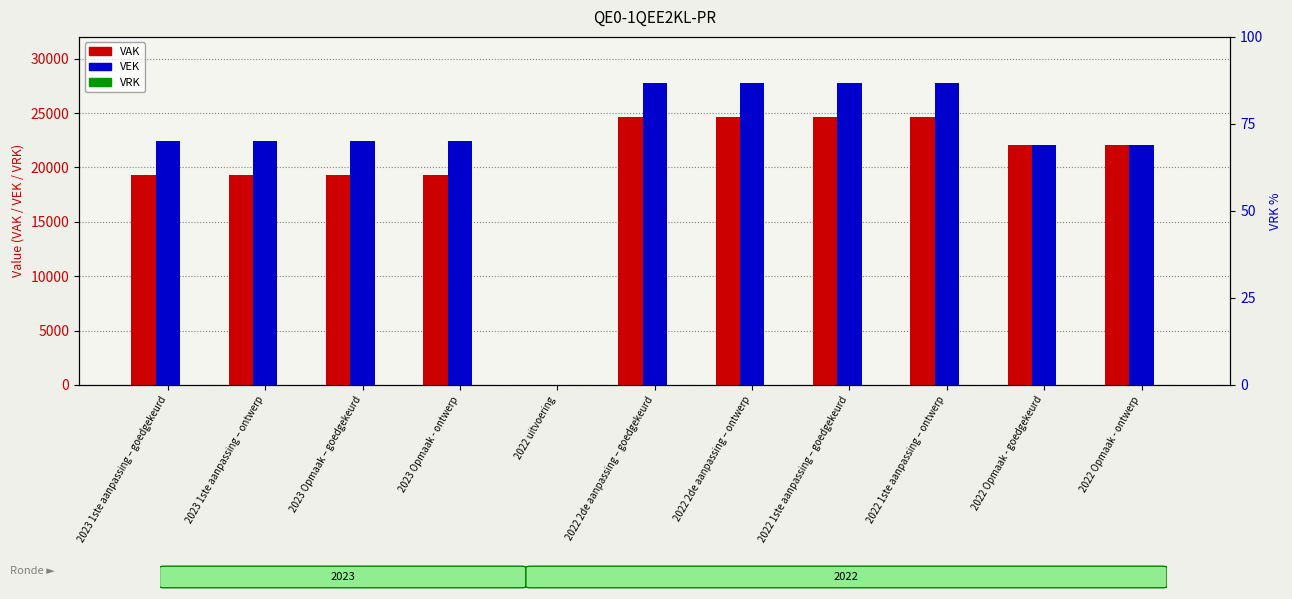

Which category has the lowest value across all series?

2022 uitvoering